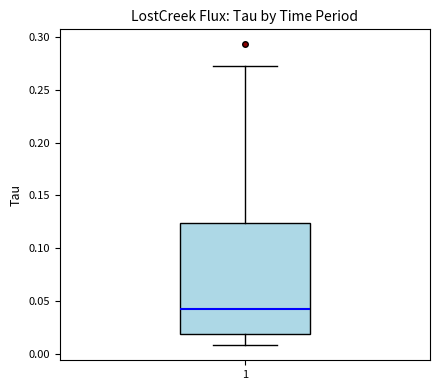

Read this box plot against the y-axis: the position of the median line, the range covered by the box, and the ends of both whiskers. The values are not printed on the chart, so give them approximately, as read against the axis.

median 0.040, box 0.020 to 0.125, whiskers 0.010 to 0.270